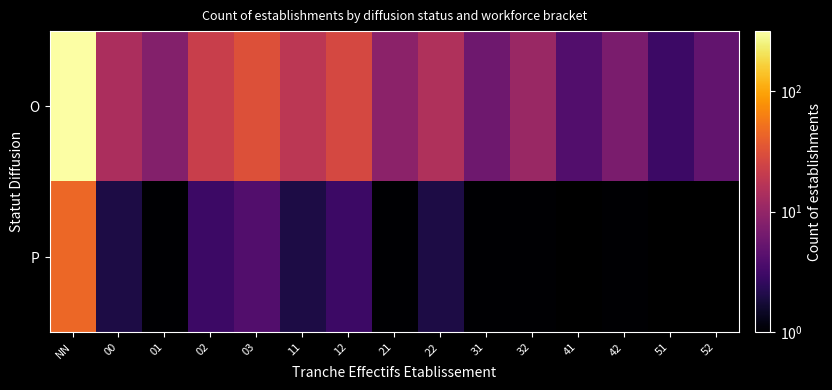

Count the number of categories in the chart.

15